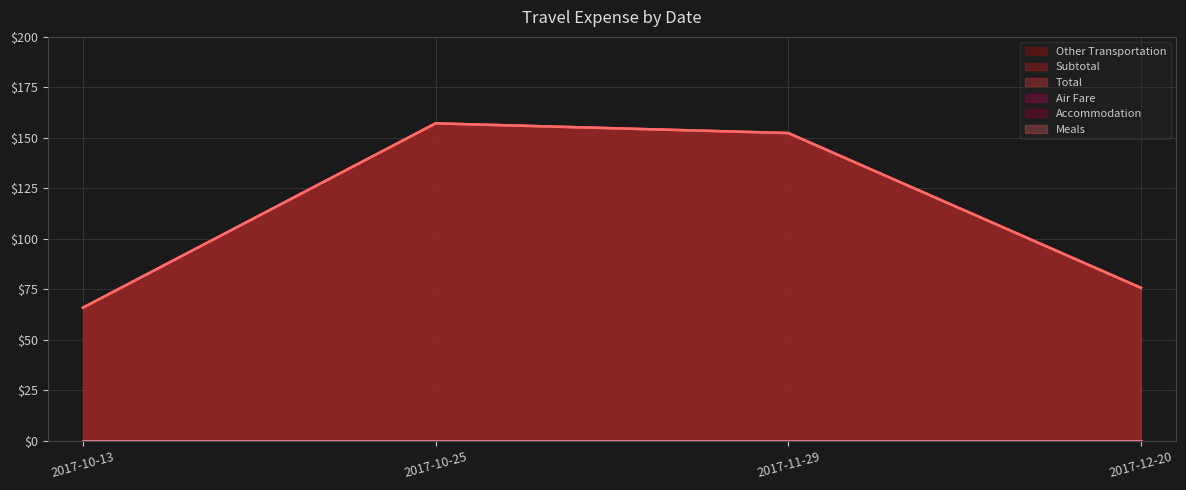

What is the average value of the Subtotal series?

112.8